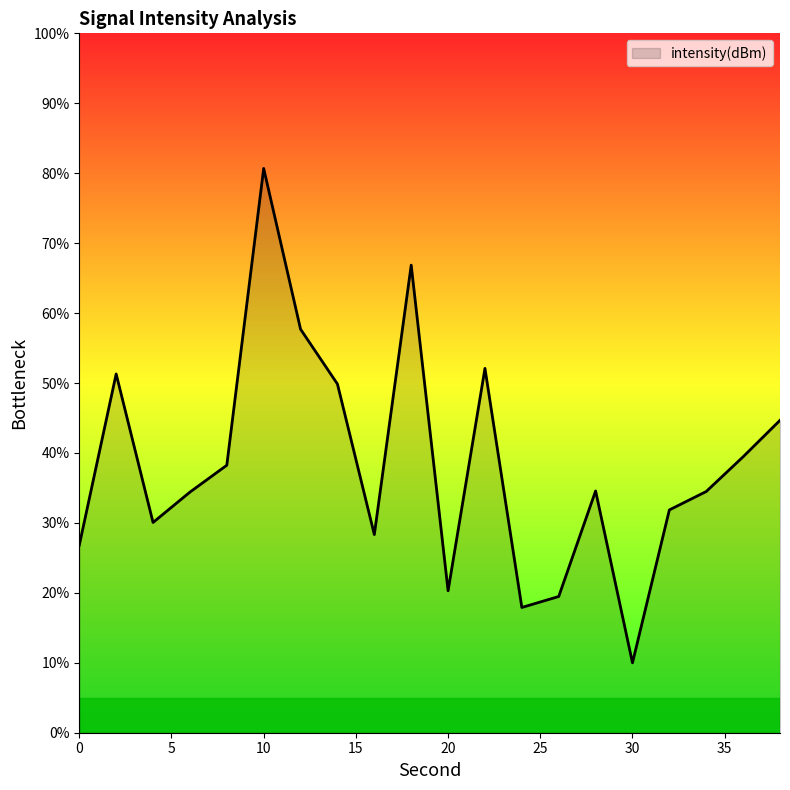

What is the minimum value shown in the chart?

10.0